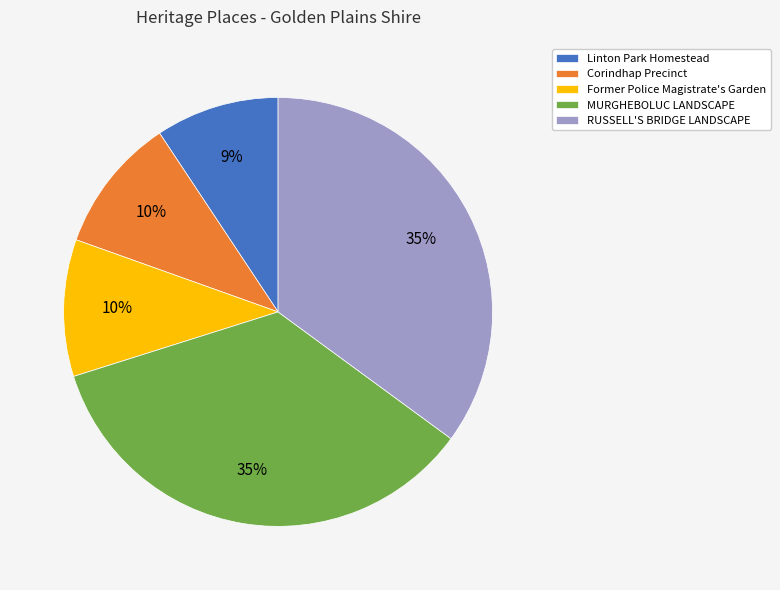

Count the number of slices in the pie.

5